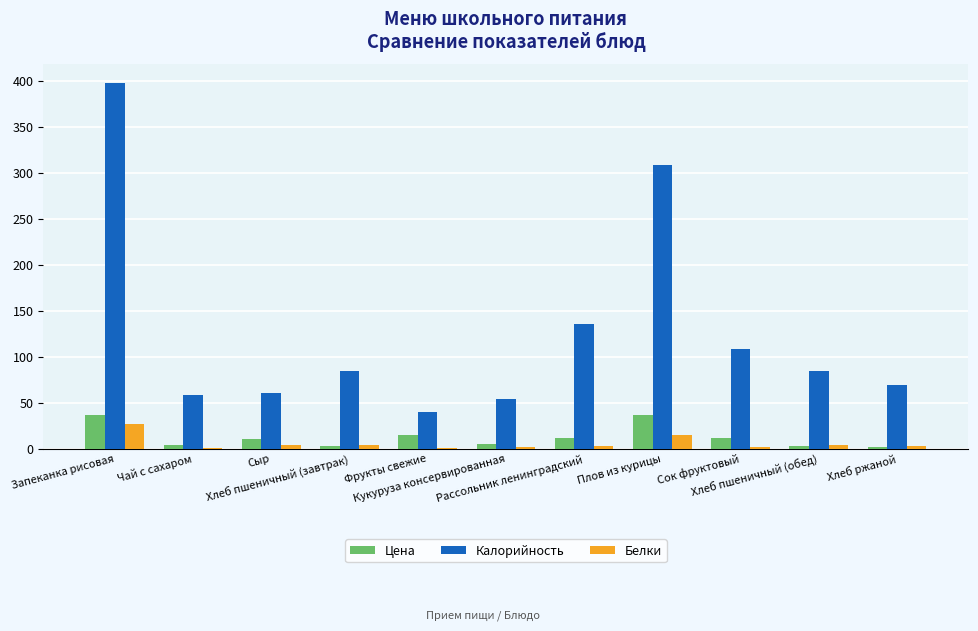

Does the chart contain stacked bars?

No